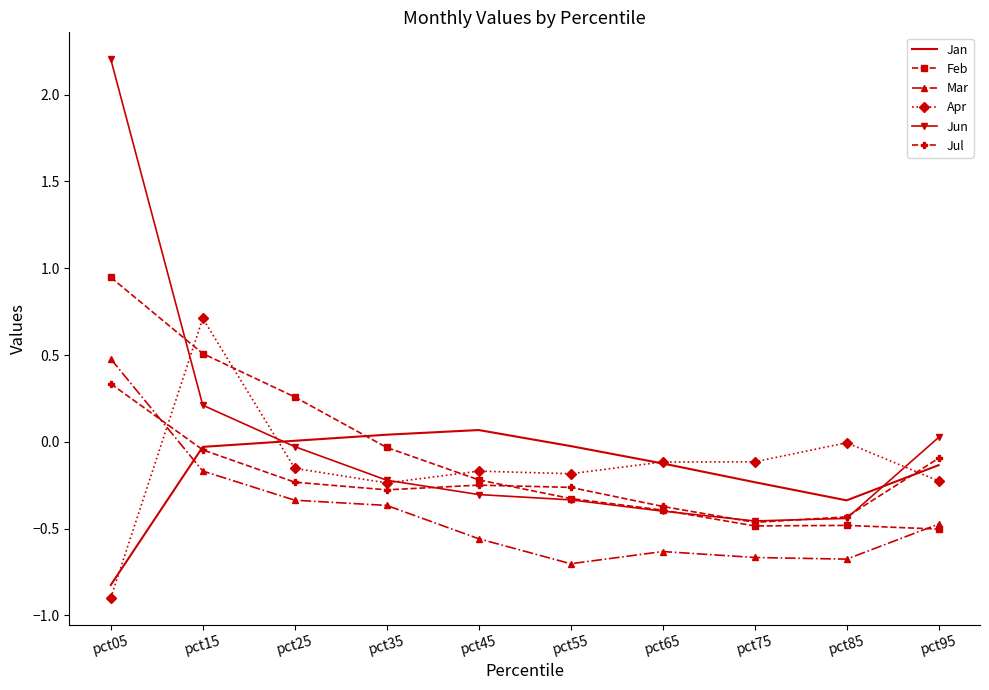

How many negative values does the Feb series have?

7